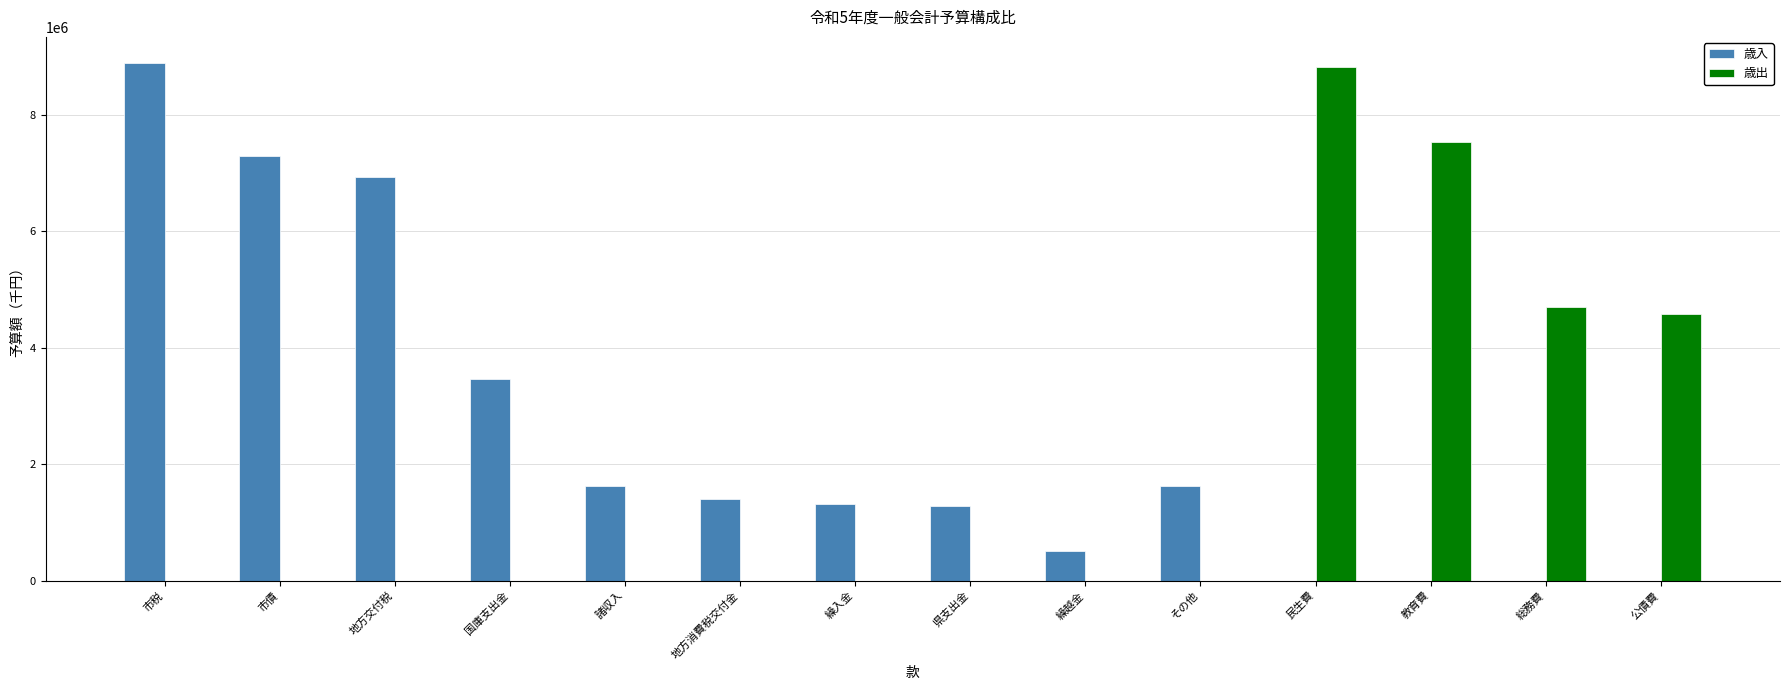

Between 地方交付税 and 繰入金, which series saw the biggest shift?

歳入